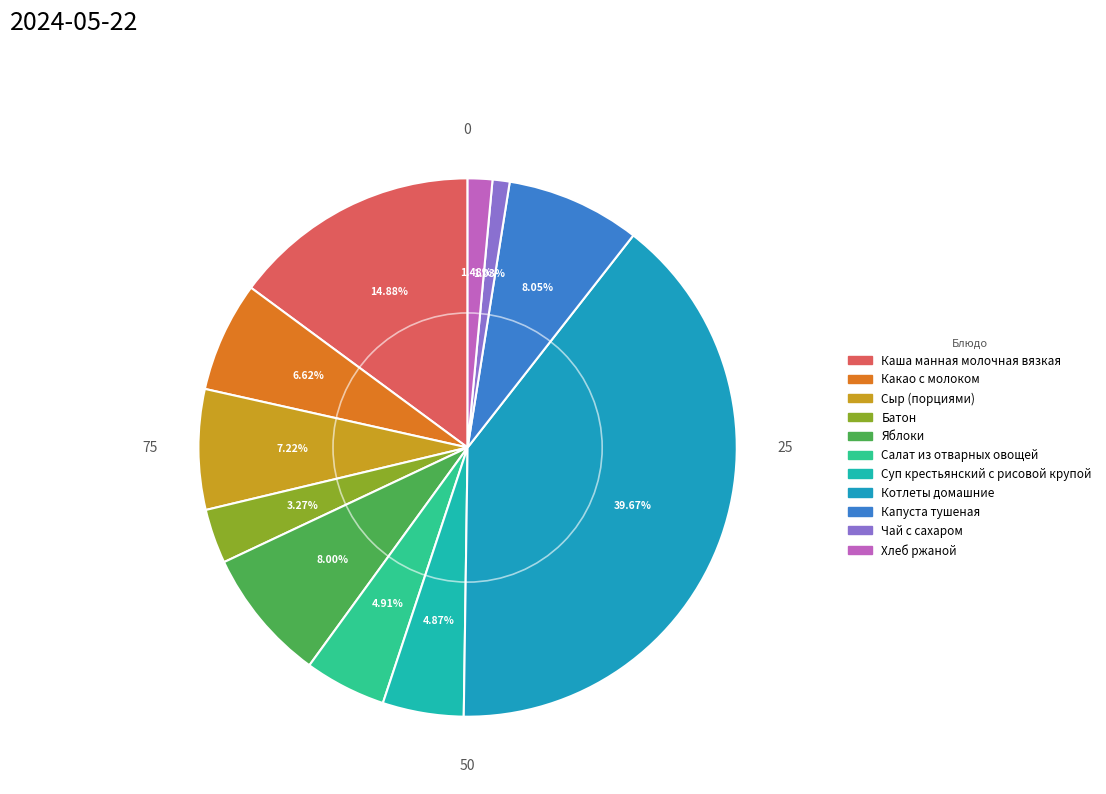

What percentage do Котлеты домашние and Сыр (порциями) together represent?

46.9%